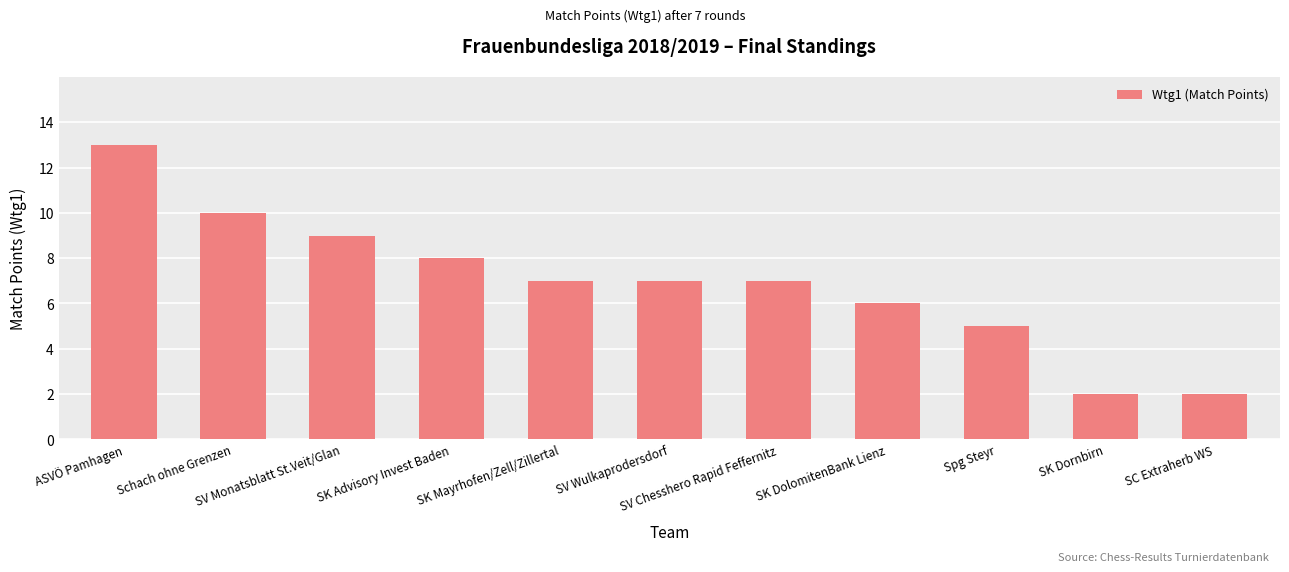

Reading left to right, what are all the values shown in this chart?

ASVÖ Pamhagen=13	Schach ohne Grenzen=10	SV Monatsblatt St.Veit/Glan=9	SK Advisory Invest Baden=8	SK Mayrhofen/Zell/Zillertal=7	SV Wulkaprodersdorf=7	SV Chesshero Rapid Feffernitz=7	SK DolomitenBank Lienz=6	Spg Steyr=5	SK Dornbirn=2	SC Extraherb WS=2